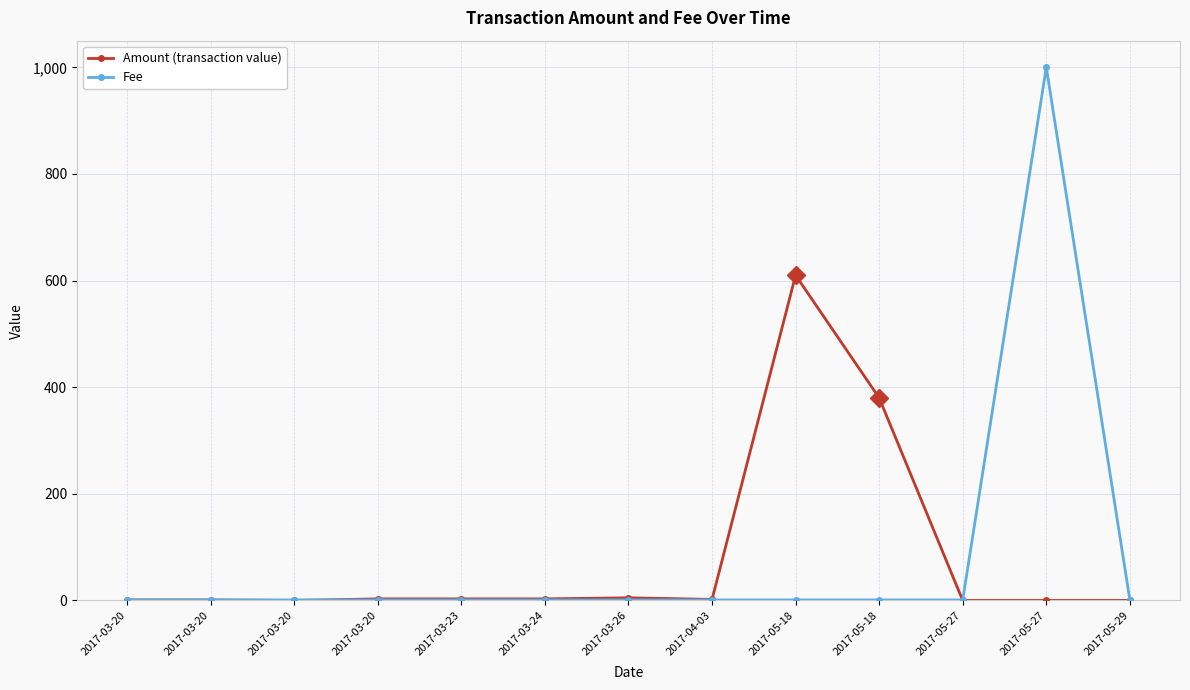

After their last crossing, which series has the higher values: Fee or Amount (transaction value)?

Fee